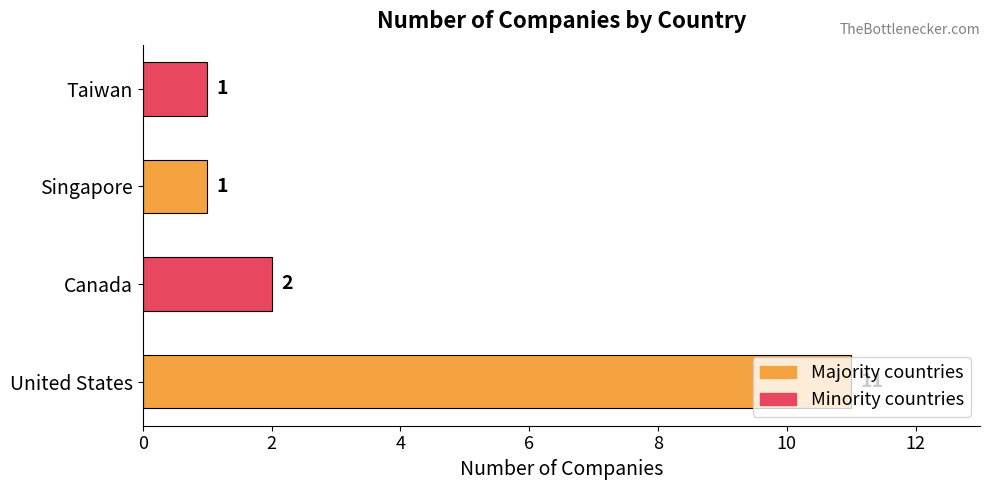

Does the chart contain any negative values?

No